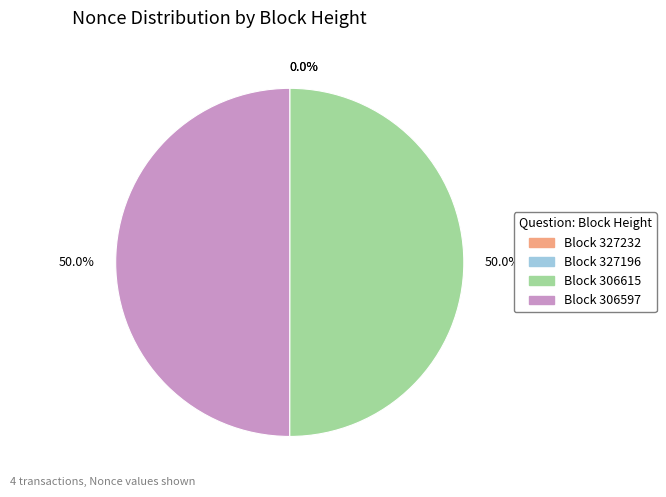

What is the total percentage of Block 306597 and Block 306615?

100.0%